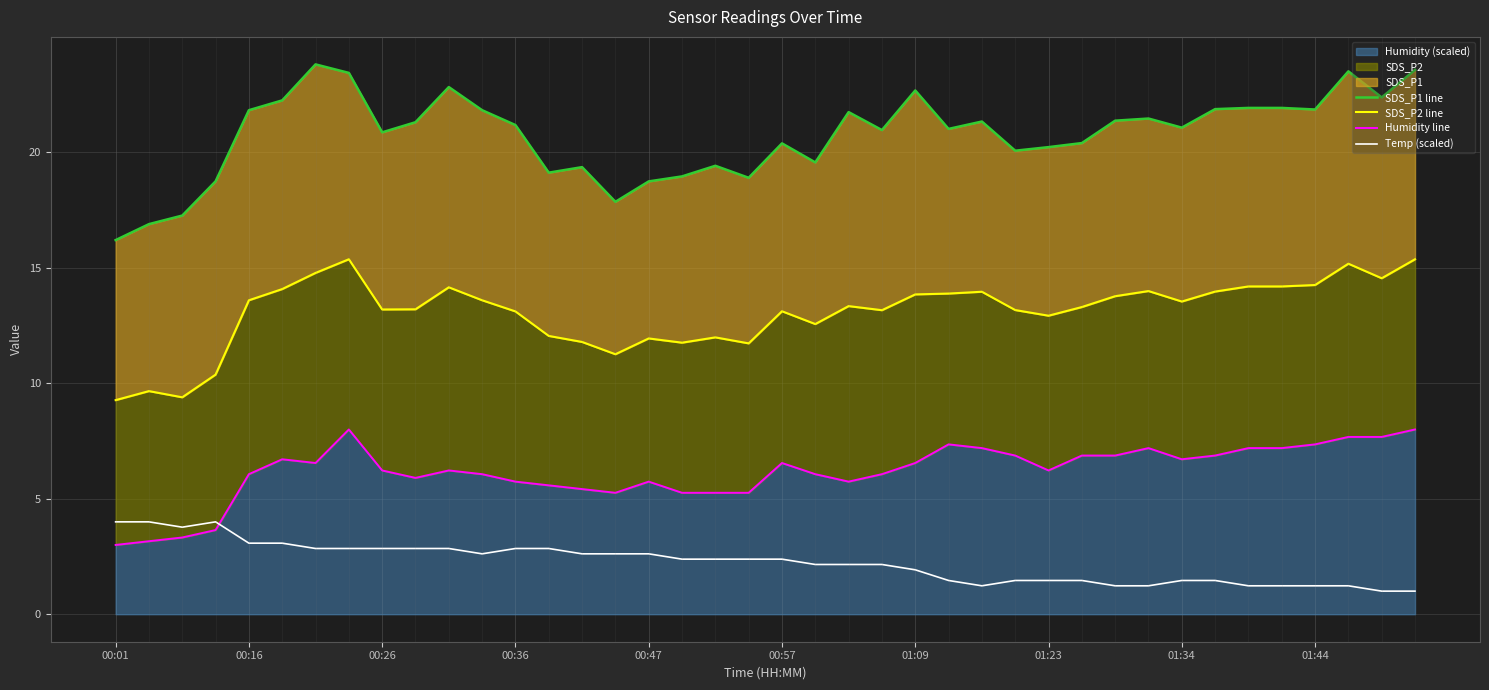

Rank the series at 01:09 from lowest to highest value.

Temp (scaled), Humidity line, SDS_P2 line, SDS_P1 line